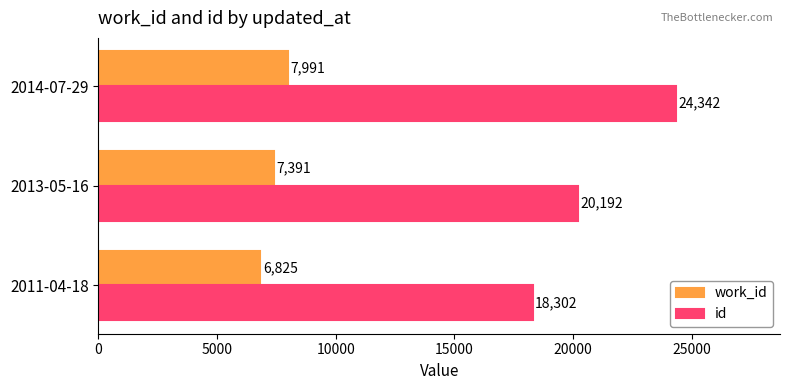

Which series has the largest total across all categories?

id